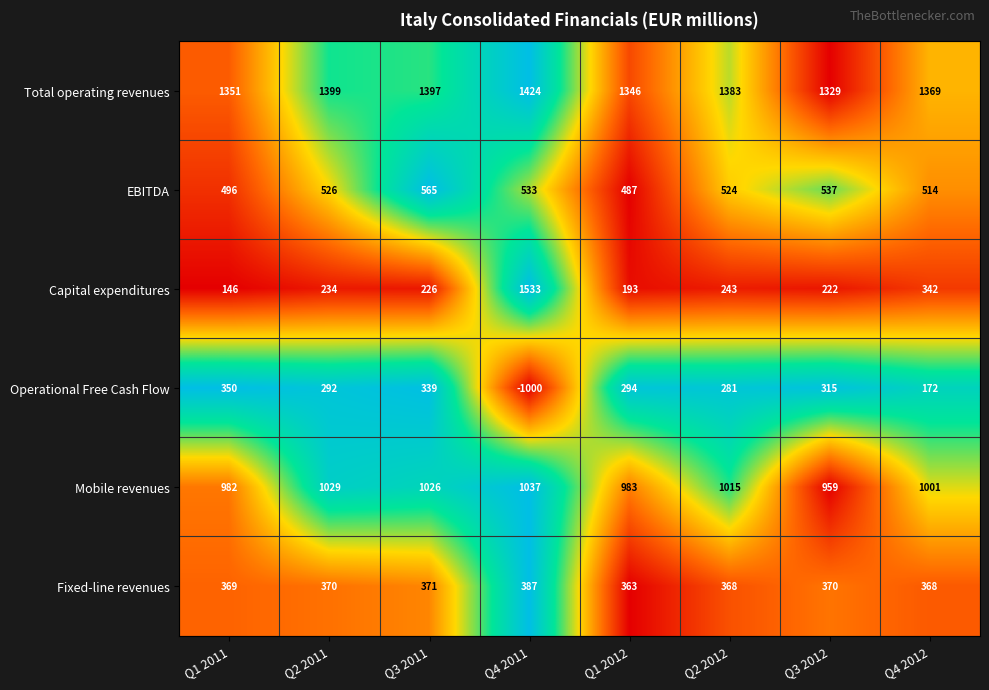

What is the total value across all series at Q3 2011?

3924